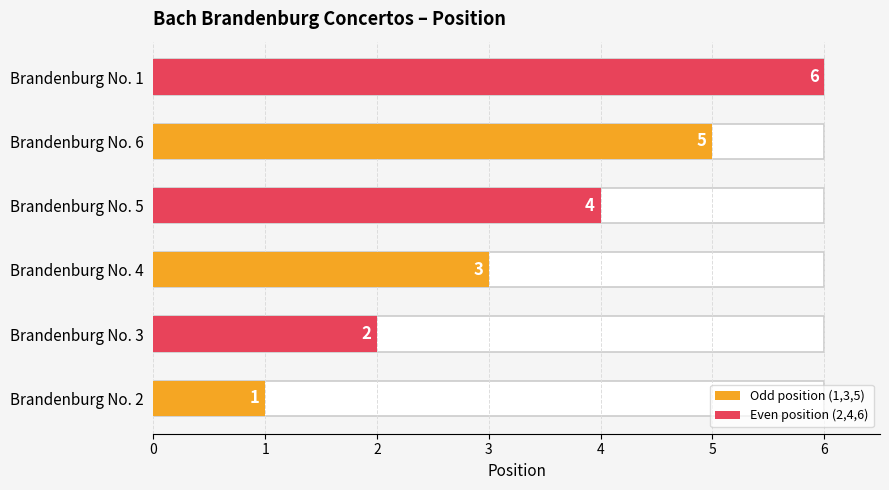

How many values are between 2 and 5?

4